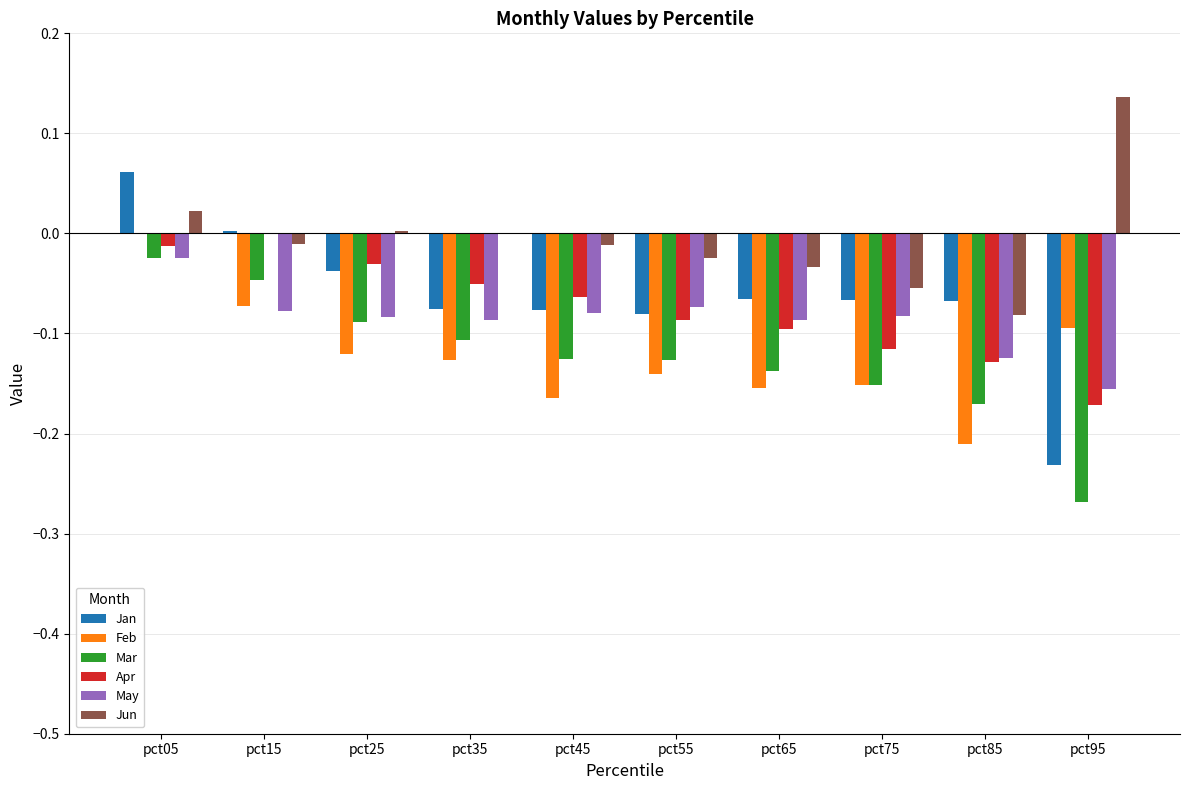

Which series has the largest total across all categories?

Jun